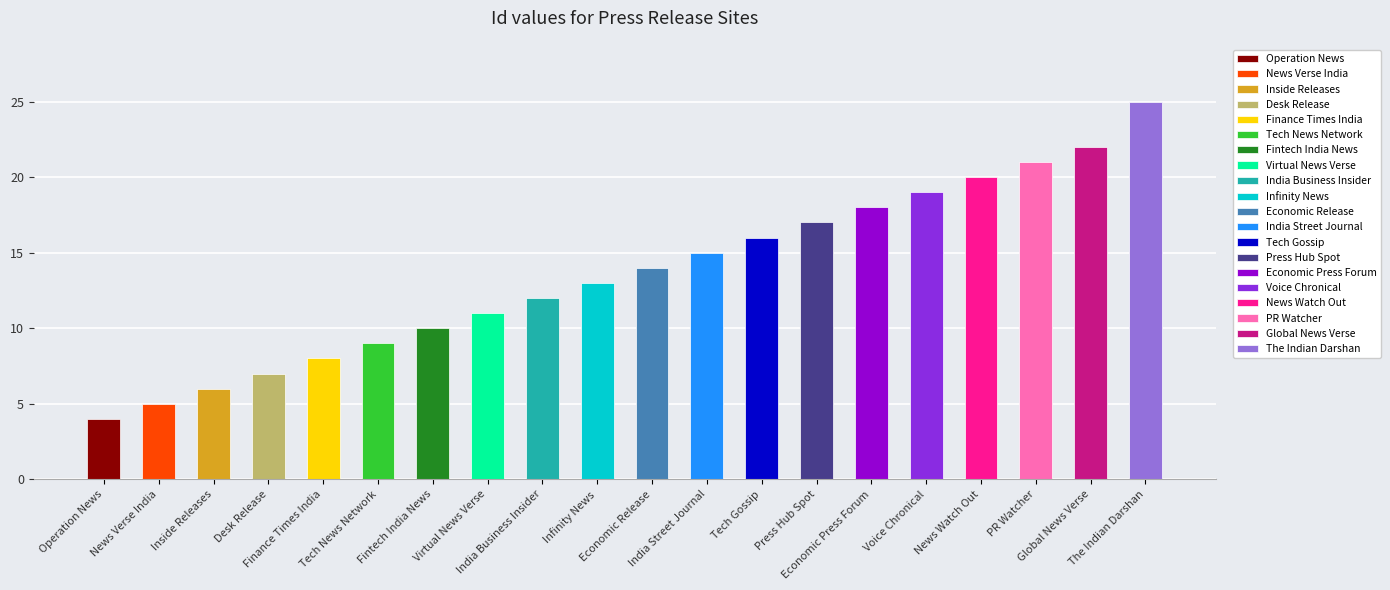

Which has a higher value, Desk Release or Voice Chronical?

Voice Chronical